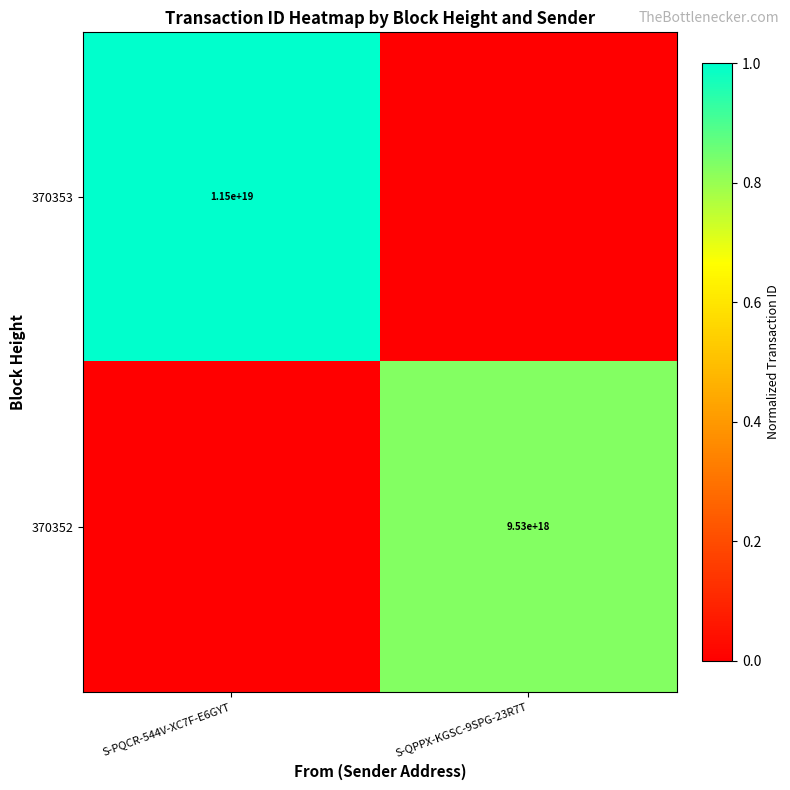

Is the value of 370352 at S-QPPX-KGSC-9SPG-23R7T greater than the value of 370353 at S-PQCR-544V-XC7F-E6GYT?

No